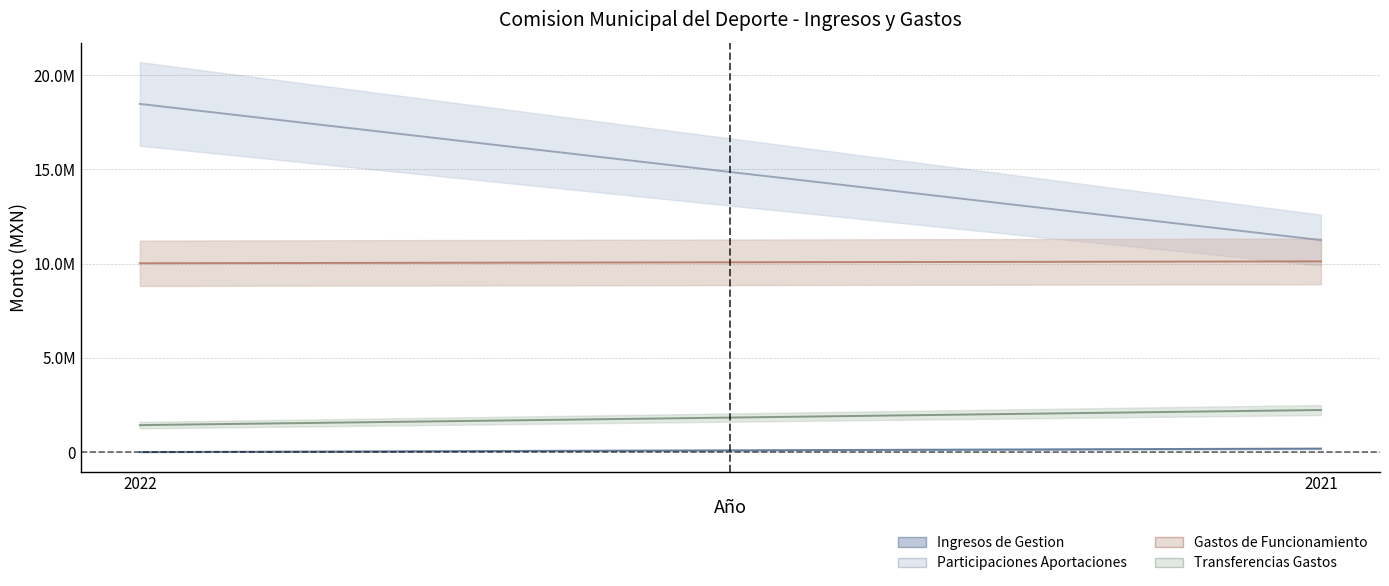

What is the highest value of the Transferencias Gastos series?

2231120.1